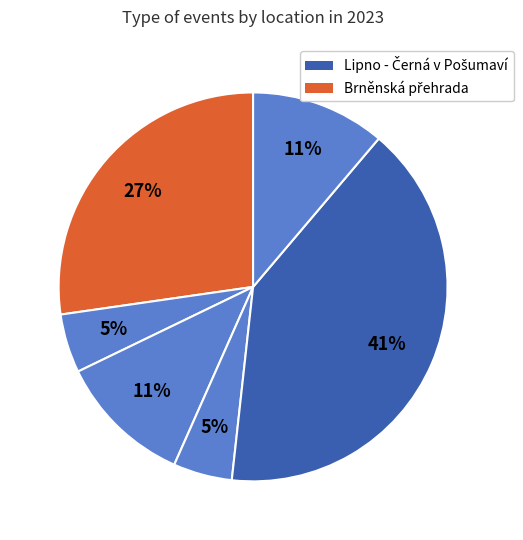

Does any single category account for the majority?

No